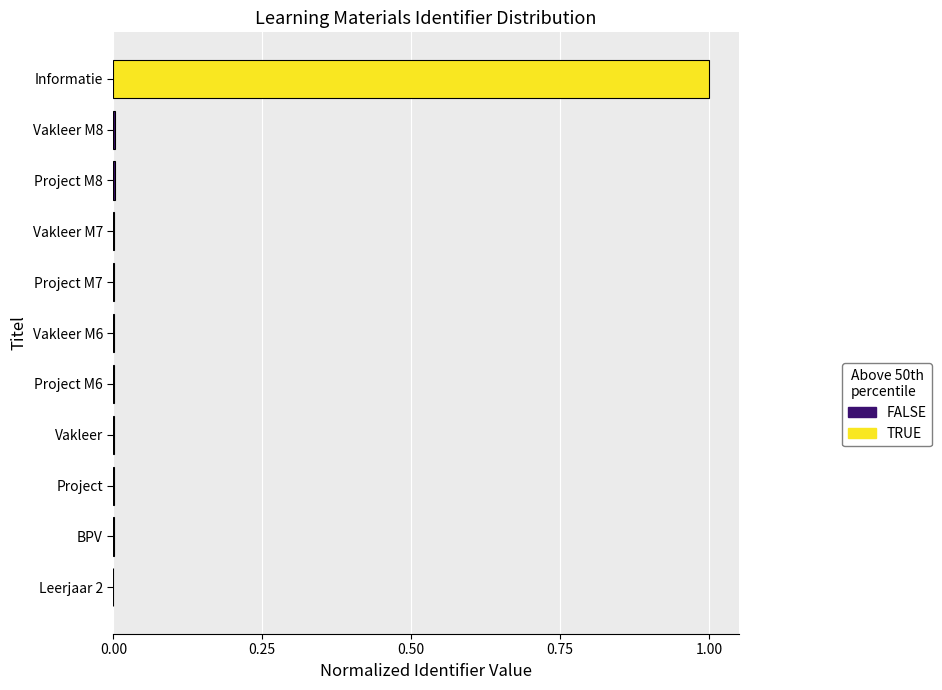

At which category does the chart reach its peak across all series?

Informatie